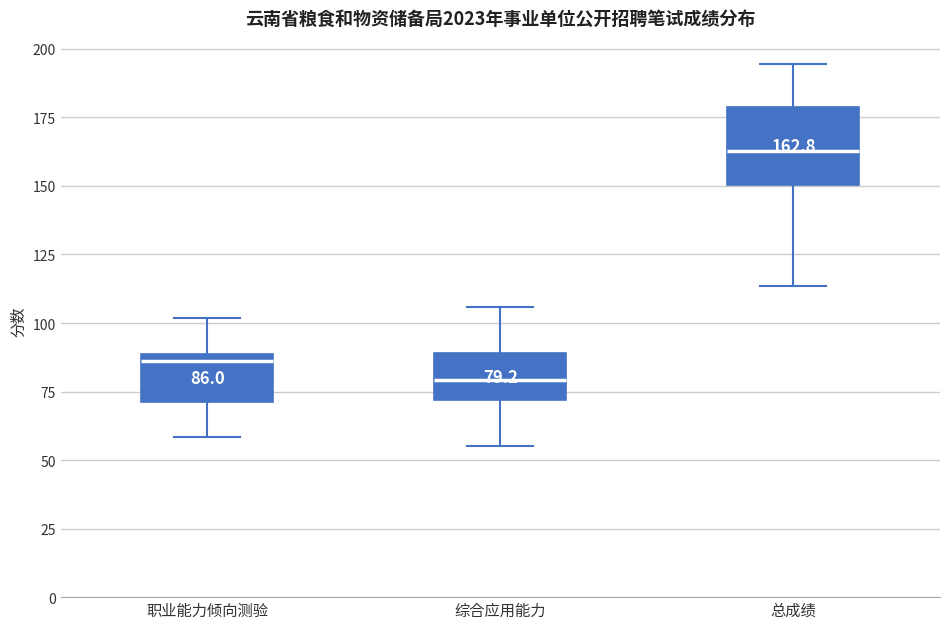

Comparing the boxes themselves (not the whiskers), which one is the tallest?

总成绩